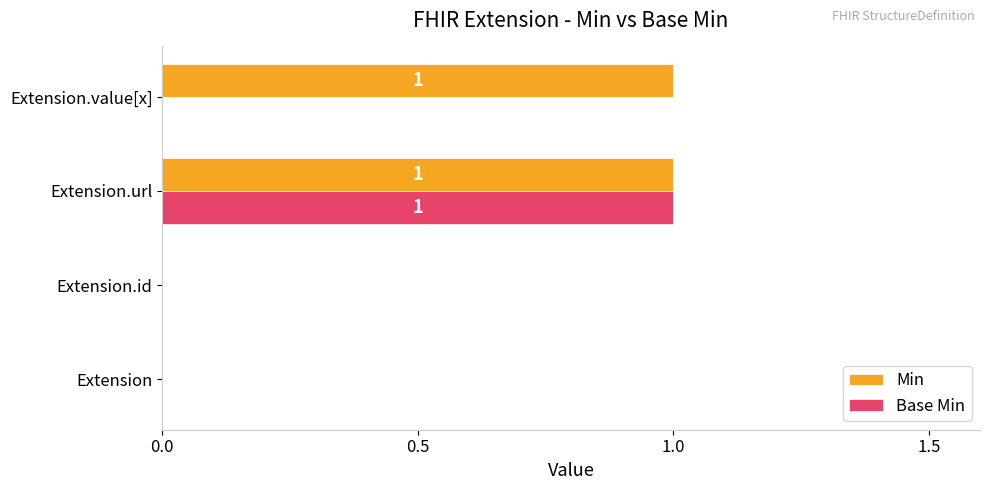

At which category is the sum across all series the highest?

Extension.url